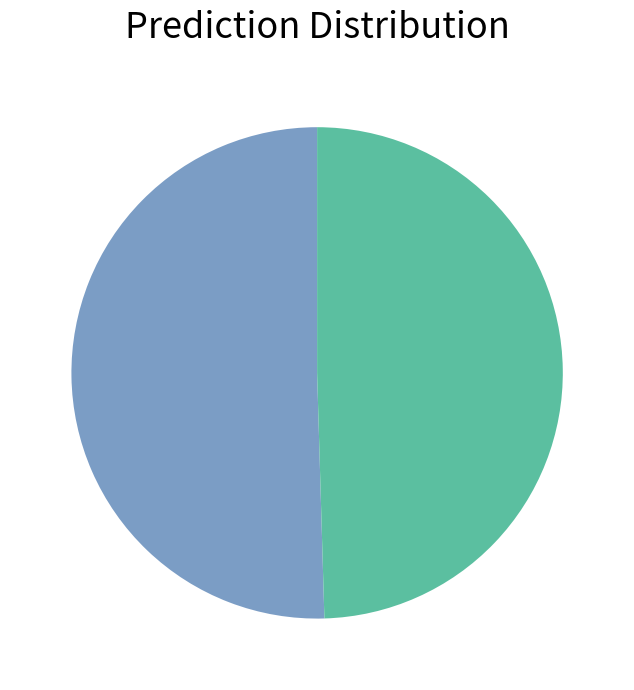

Is there a majority slice in this chart?

Yes